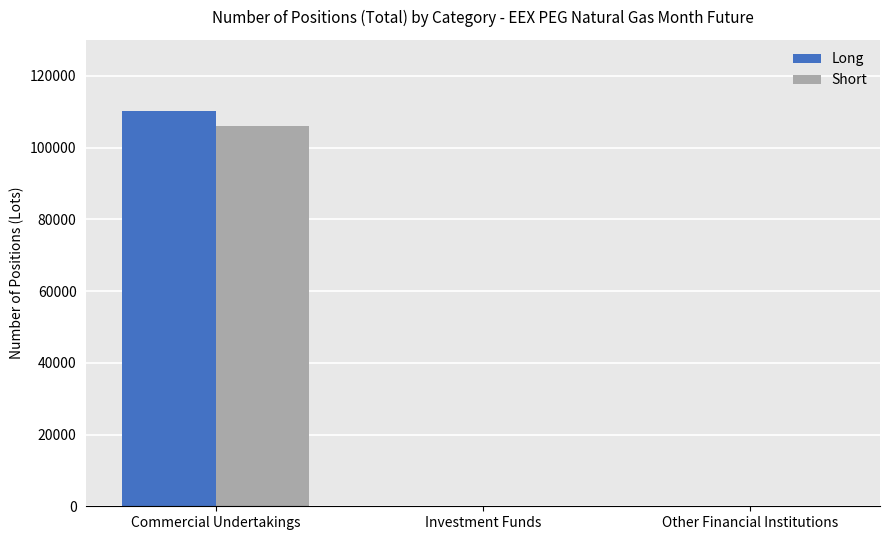

Between Commercial Undertakings and Investment Funds, which series saw the biggest shift?

Long